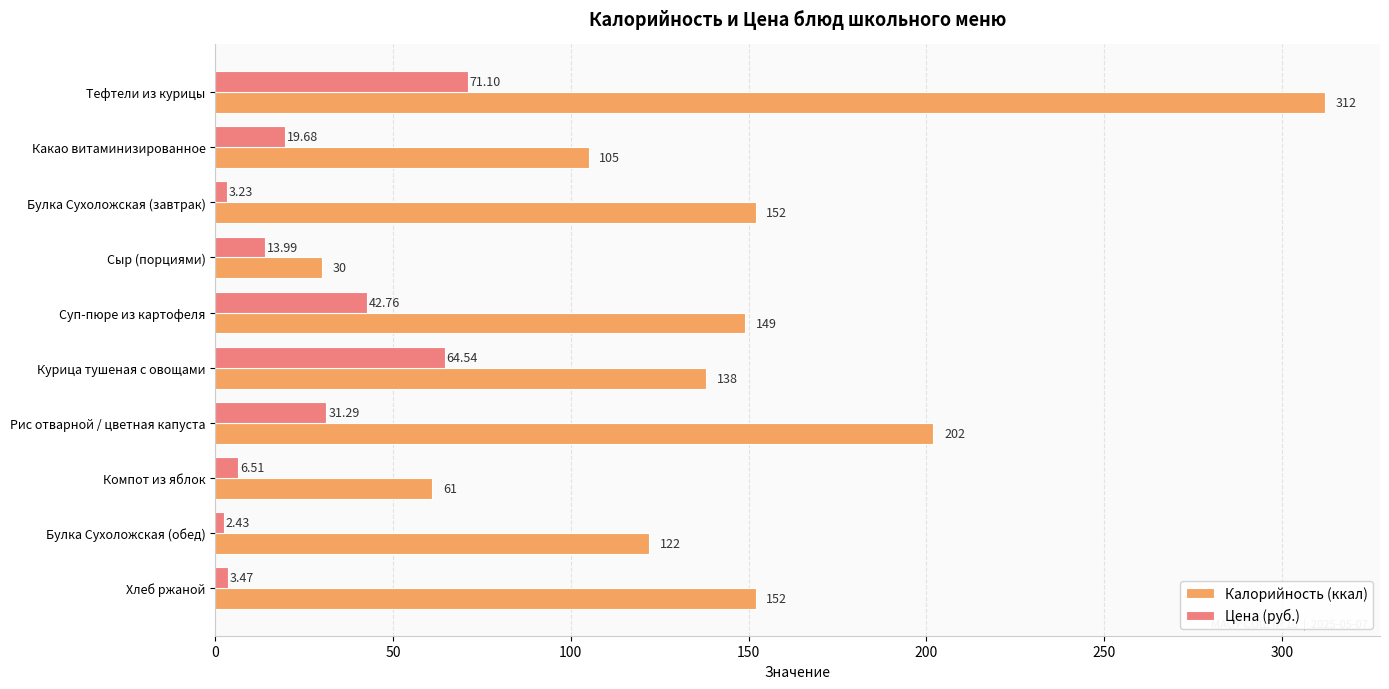

List the series in order of their overall mean, highest first.

Калорийность (ккал), Цена (руб.)